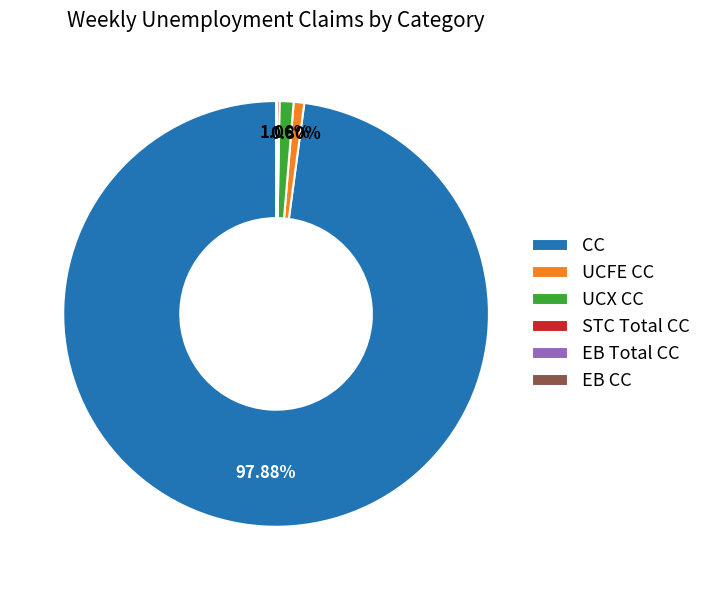

Do CC and UCFE CC together represent more than half of the pie?

Yes